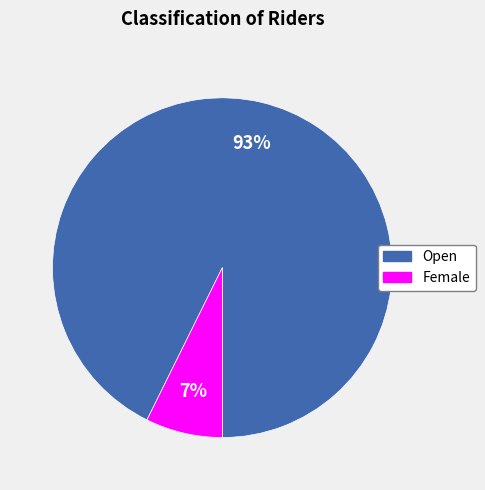

What is the majority slice?

Open